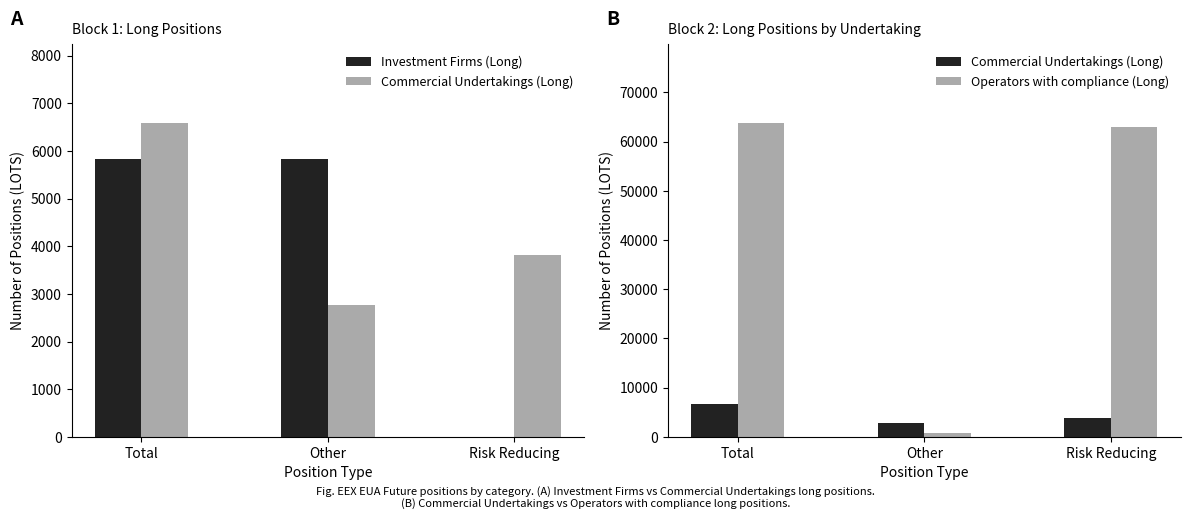

What is the label of the 2nd bar from the left?

Other